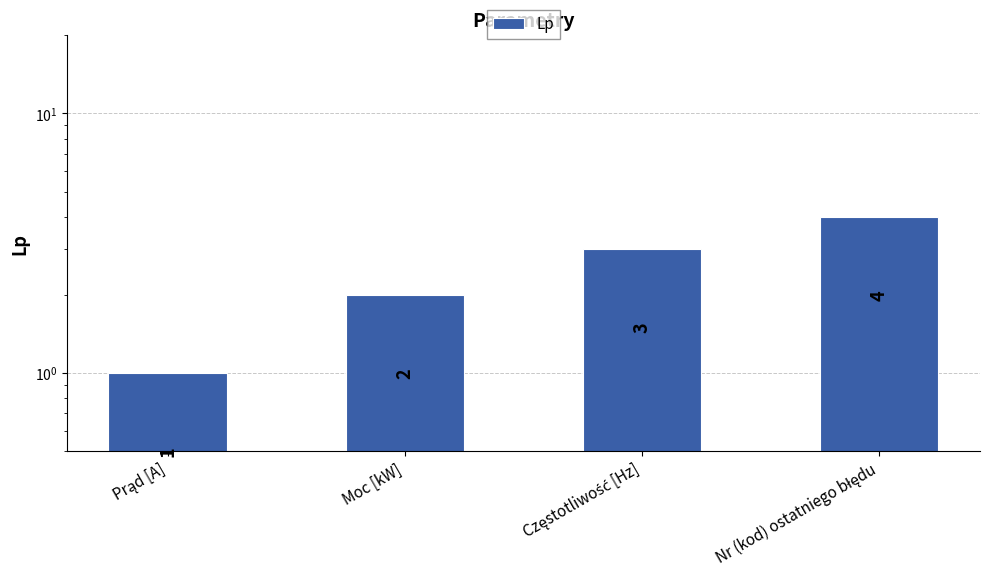

How many values are between 2 and 4?

3